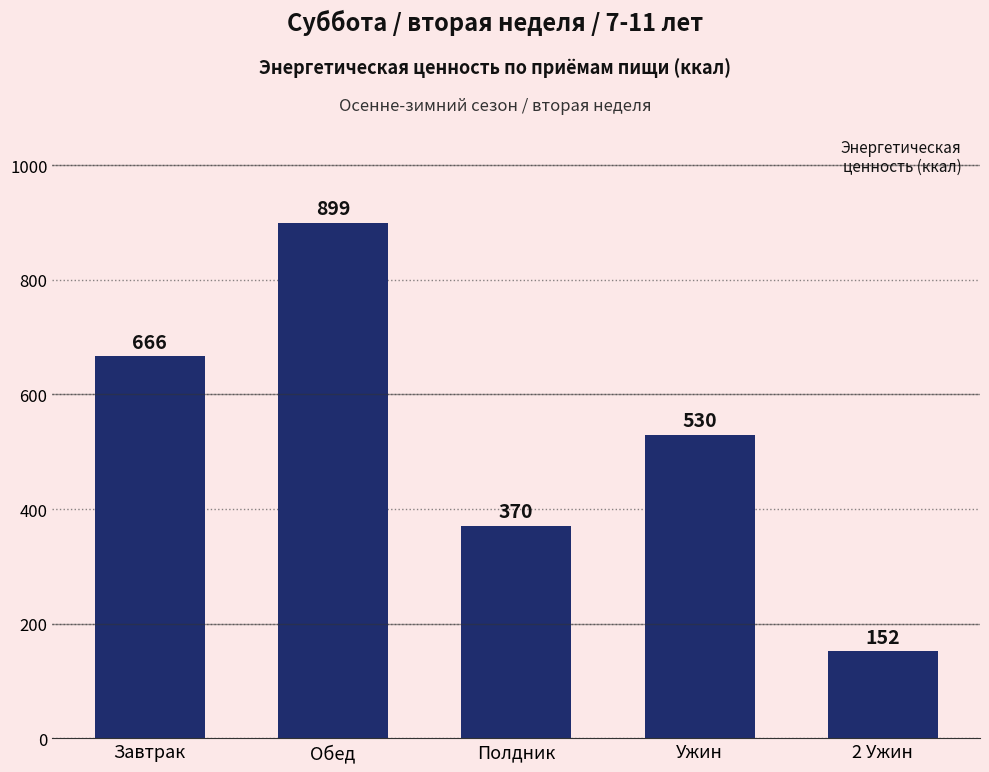

What is the average value?

523.5